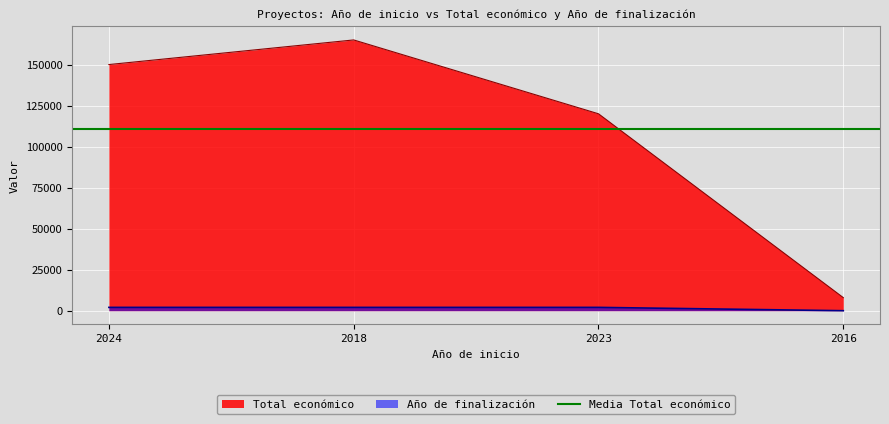

What is the label of the 4th point from the left?

2016